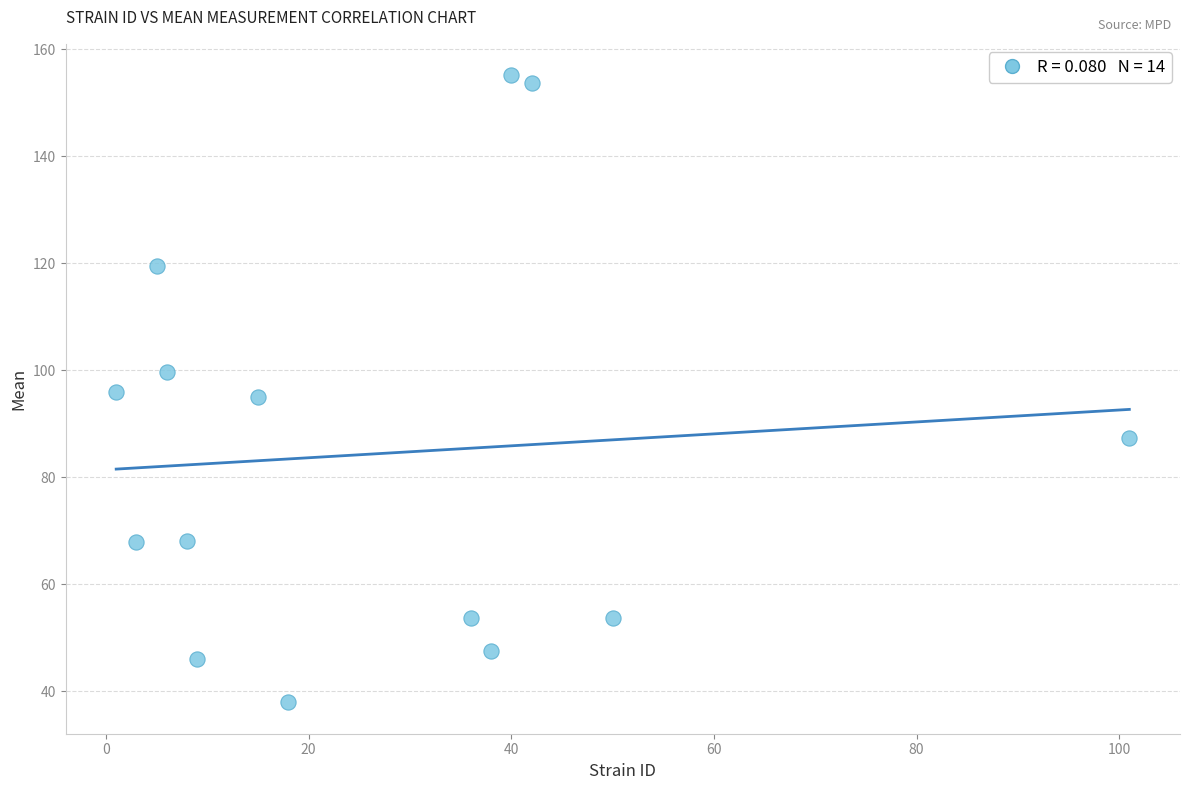

What is the range of X values (max minus min)?

100.0